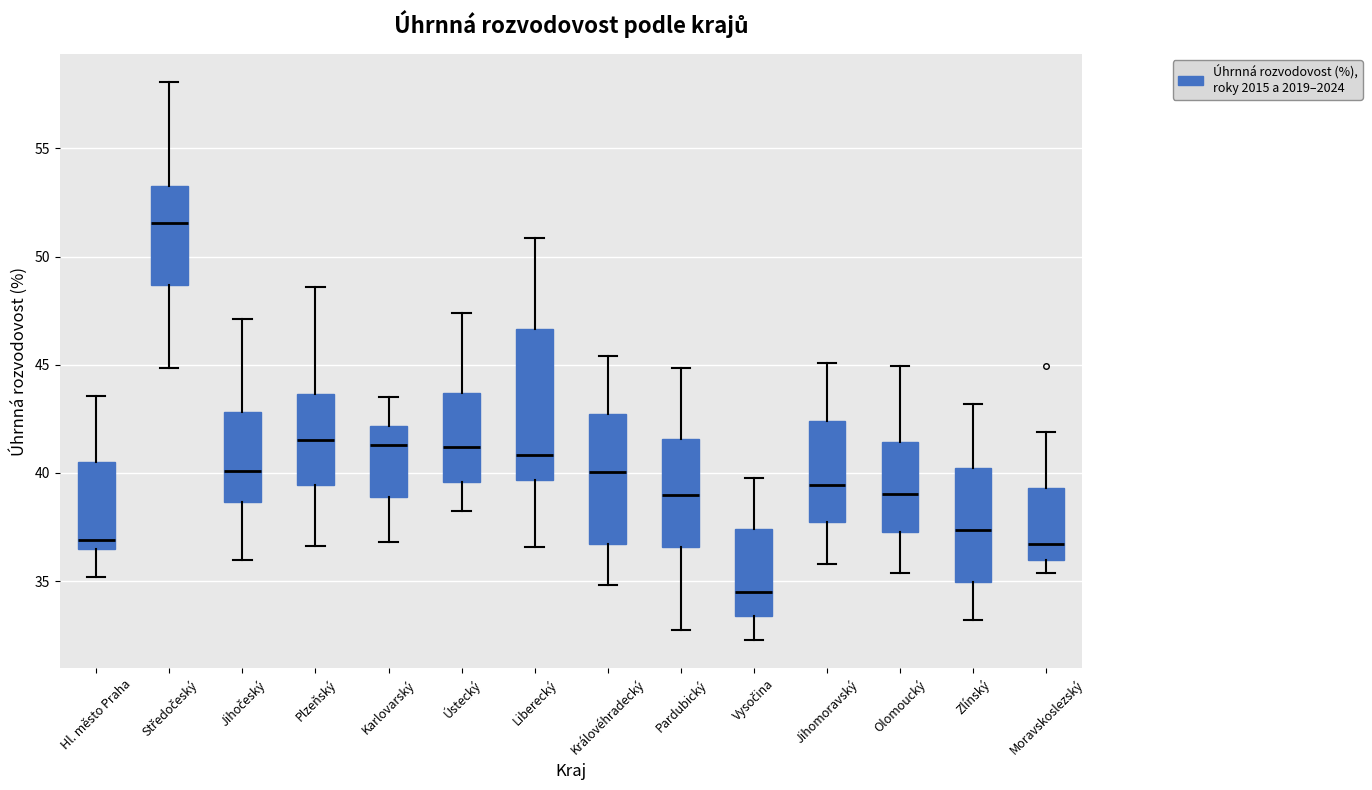

Where is the upper edge of the box for Hl. město Praha on the y-axis? The values are not printed on the chart, so give them approximately, as read against the axis.

40.5